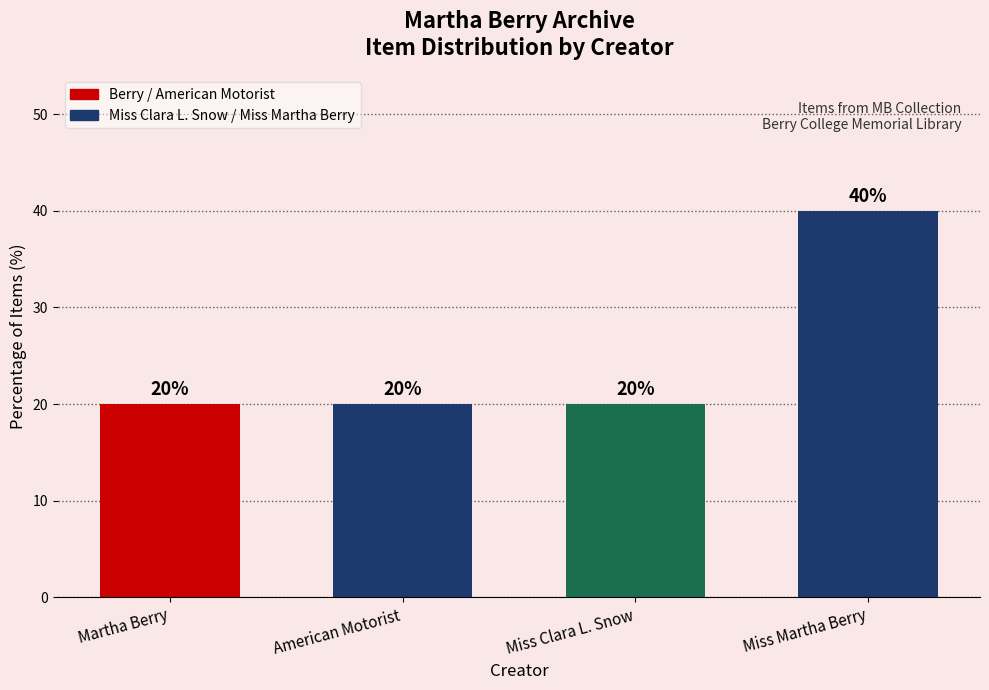

How many bars are there in total?

4